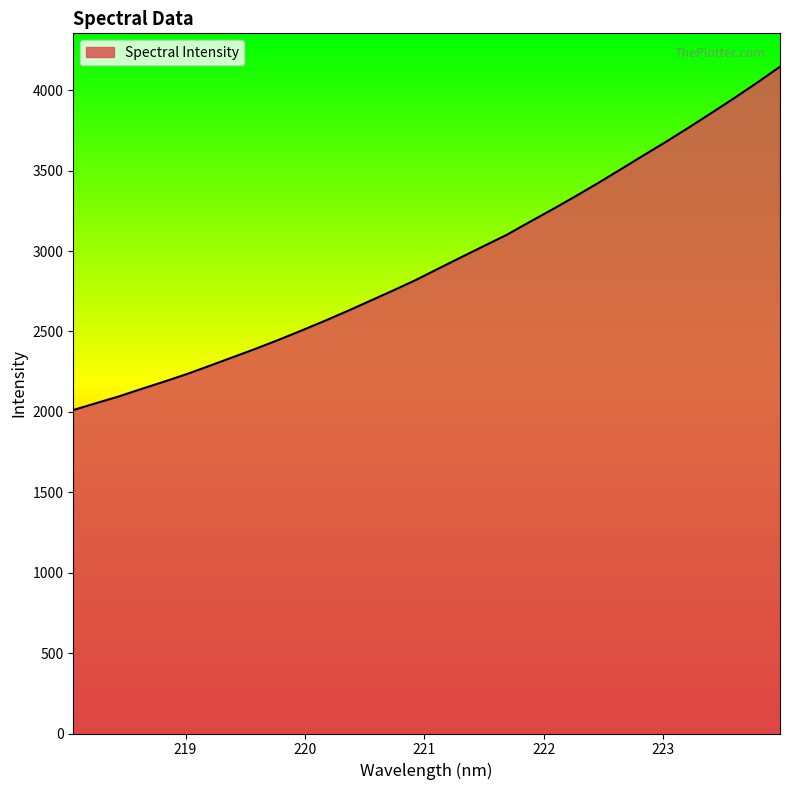

What is the average value?

2934.6